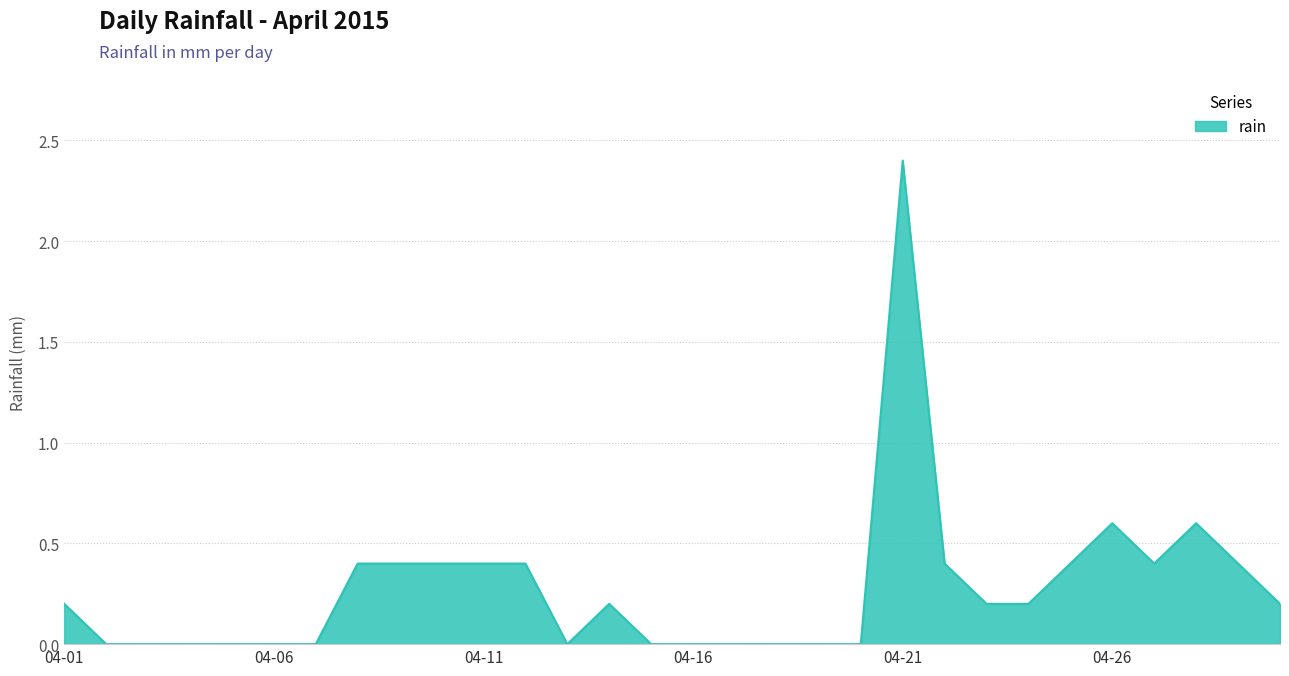

What is the greatest value displayed?

2.4